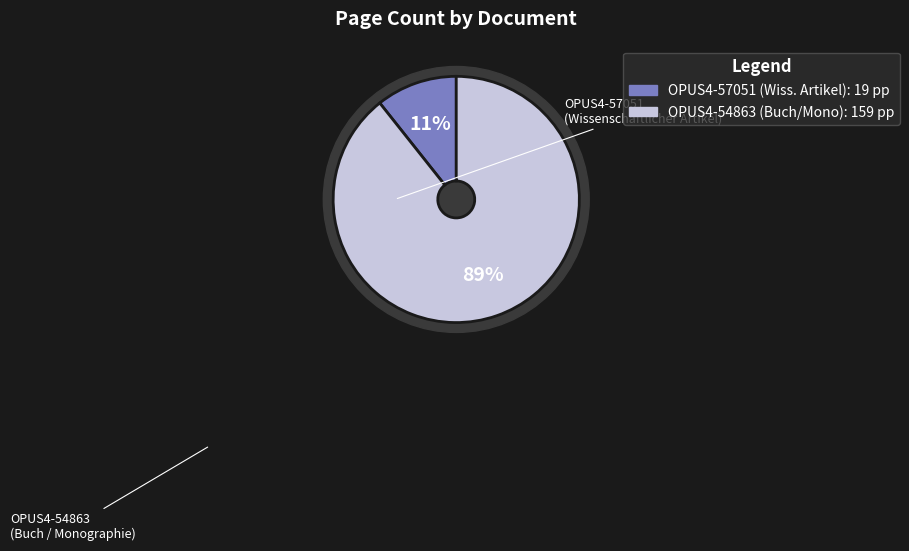

What percentage is the OPUS4-54863 slice, to the nearest percent?

89%